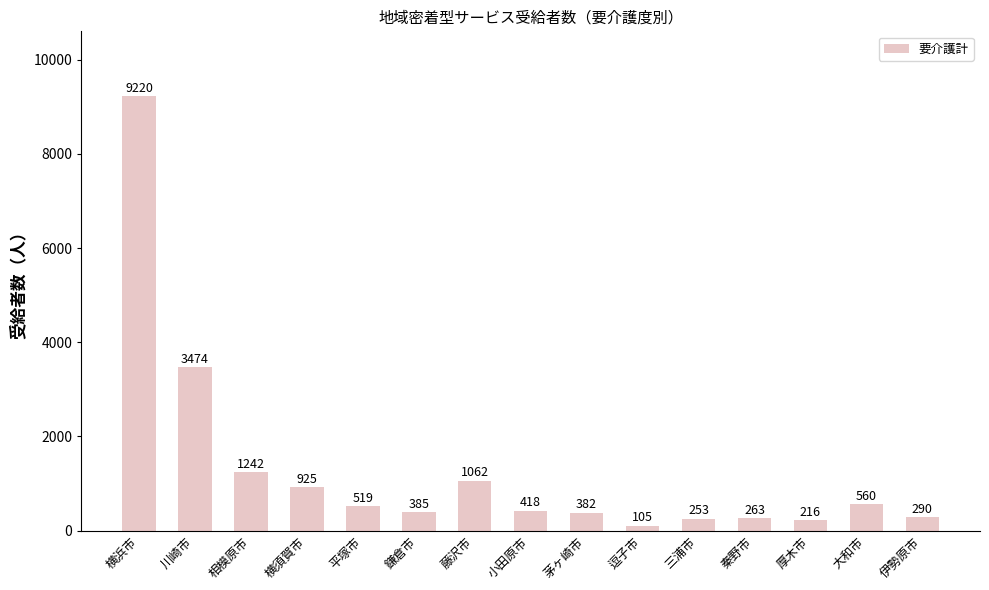

Which label corresponds to the largest value in the chart?

横浜市